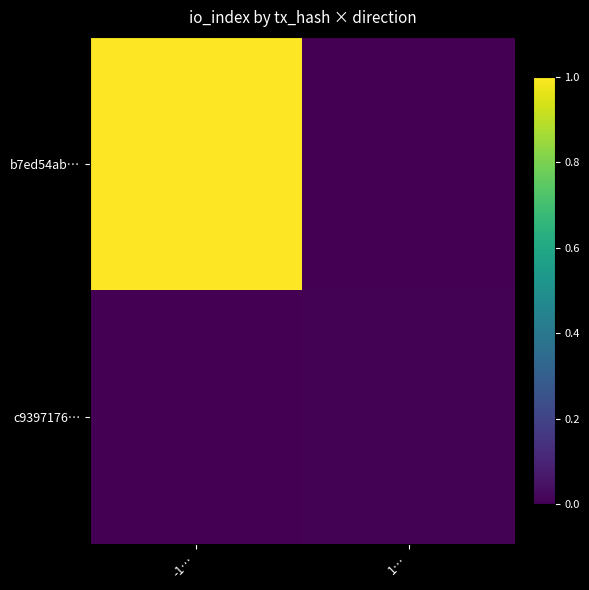

Rank the series by their maximum value, from highest to lowest.

b7ed54ab…, c9397176…